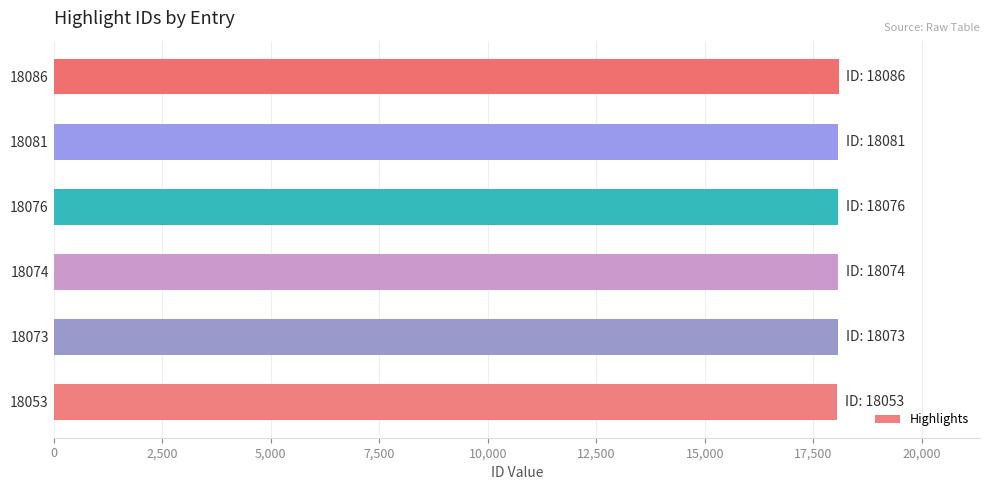

What is the sum of all values?

108443